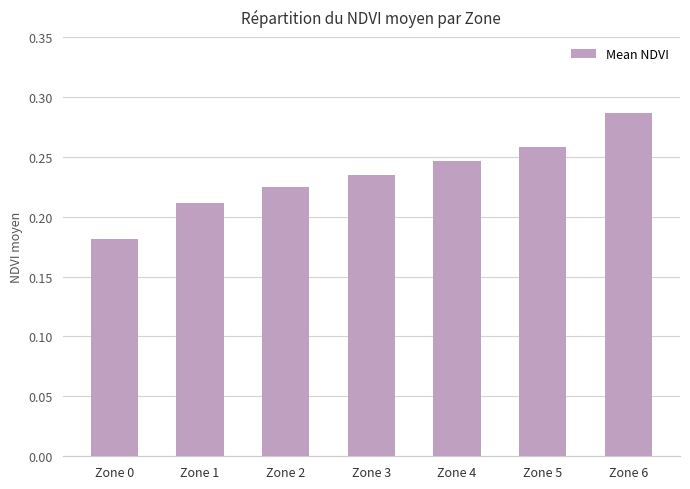

What is the sum of all values?

1.6